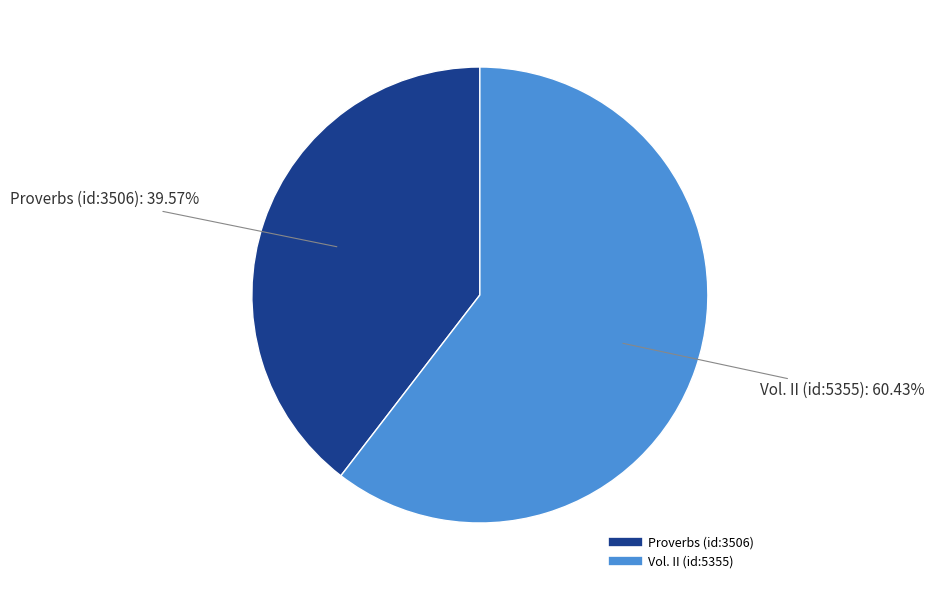

Is there a majority slice in this chart?

Yes